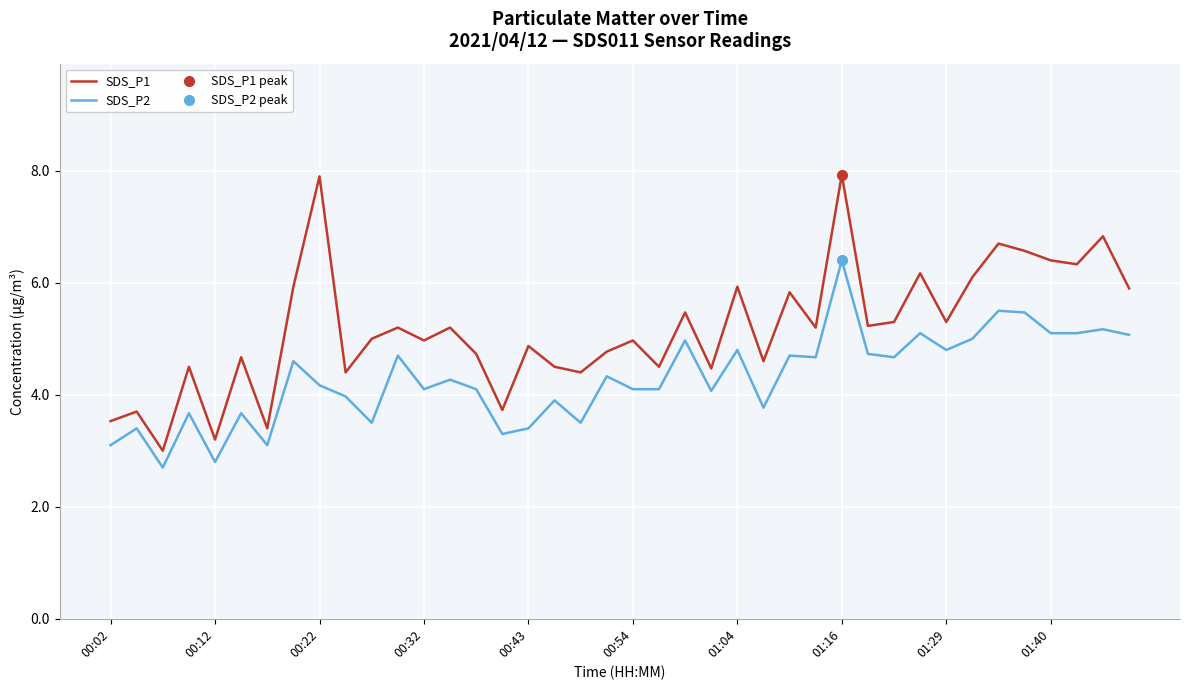

Does the chart display data point markers on the line(s)?

No